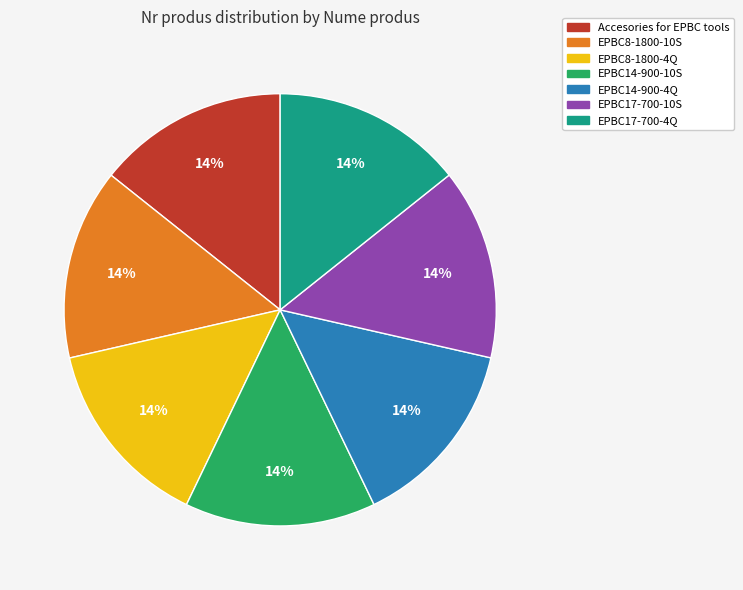

Do EPBC17-700-4Q and EPBC14-900-4Q together represent more than half of the pie?

No